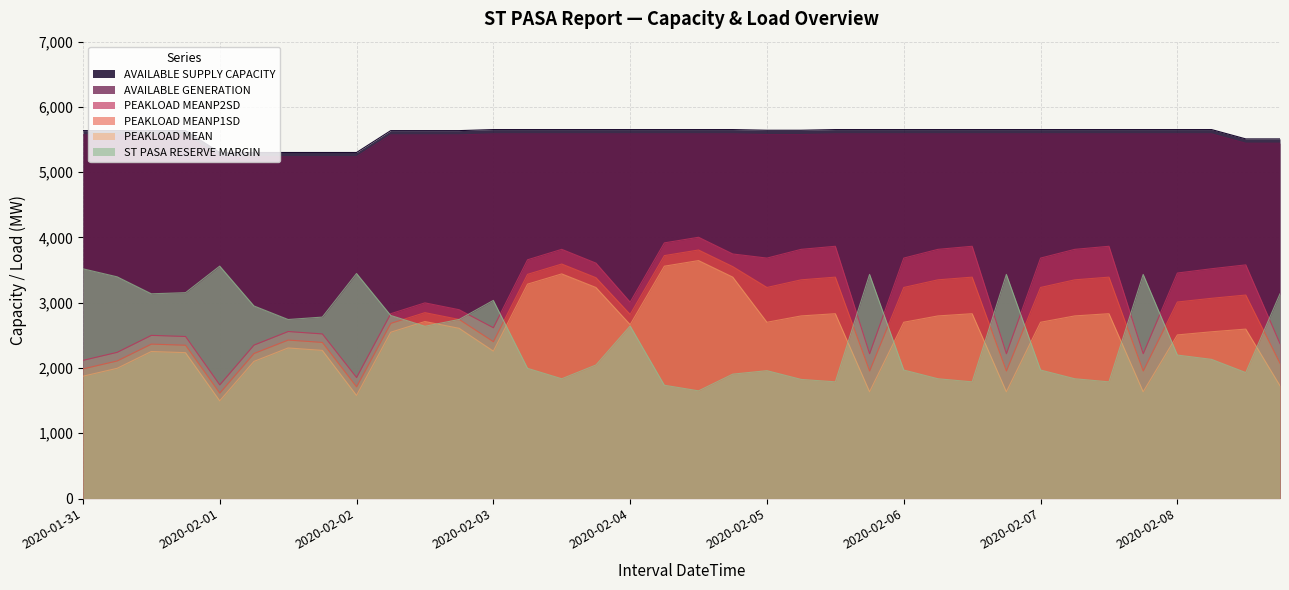

What is the approximate value of PEAKLOAD MEAN at 2020-02-08 14:00, to the nearest 100?

2600